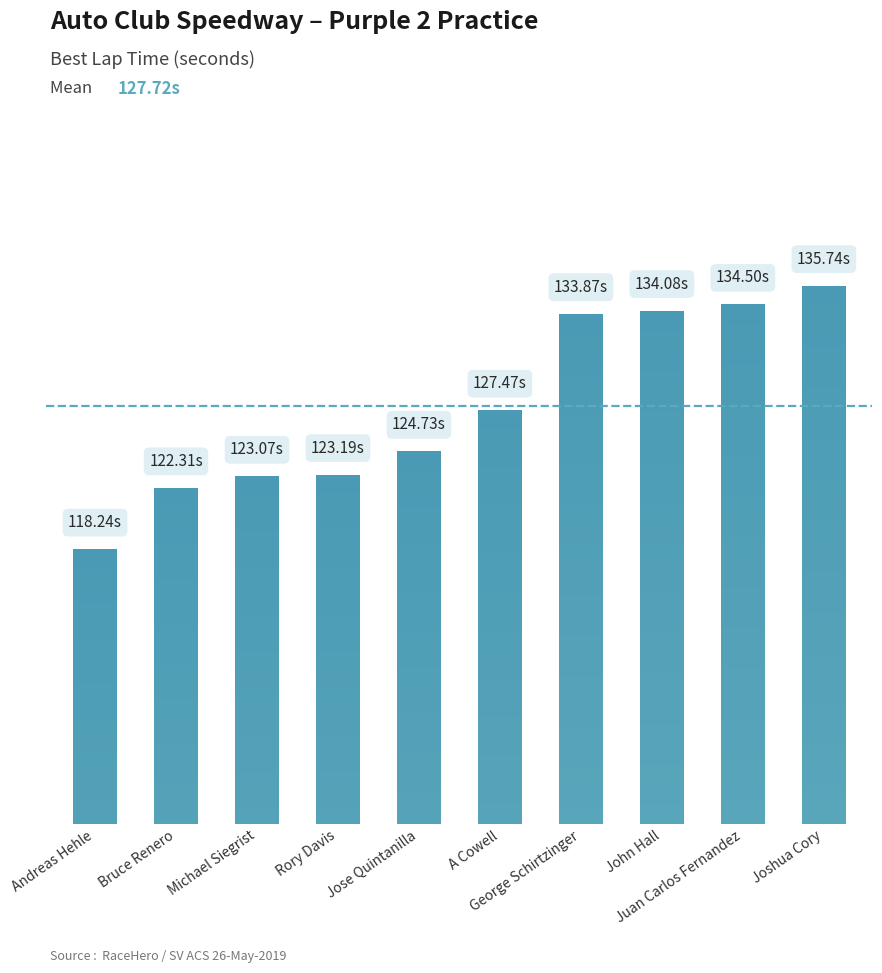

What position from the left is Rory Davis?

4